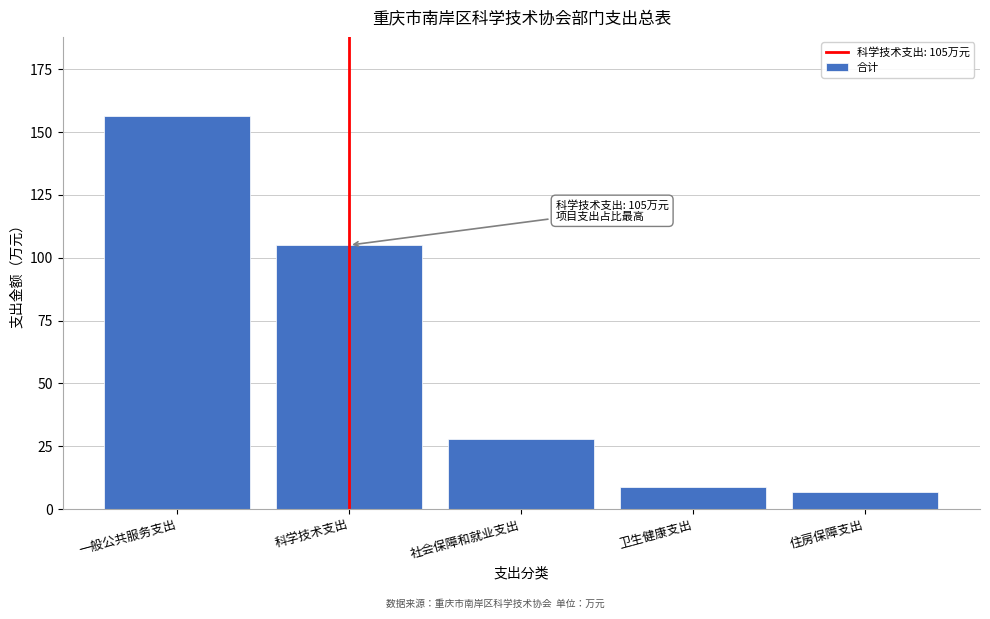

Reading right to left, extract all data points from this chart.

住房保障支出=6.8	卫生健康支出=8.7	社会保障和就业支出=27.7	科学技术支出=105.0	一般公共服务支出=156.5